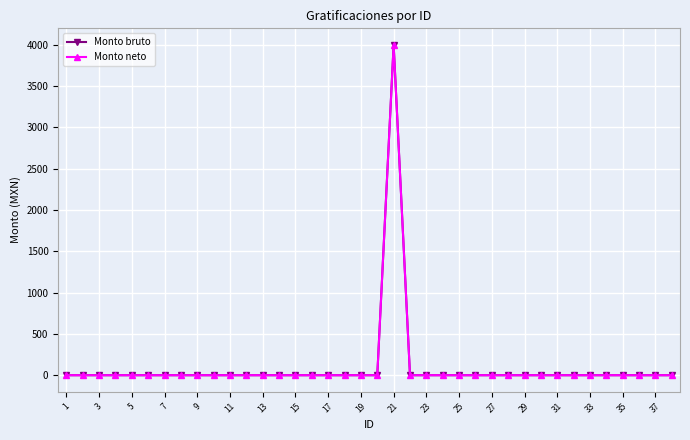

Is this an area chart (filled region under the line)?

No